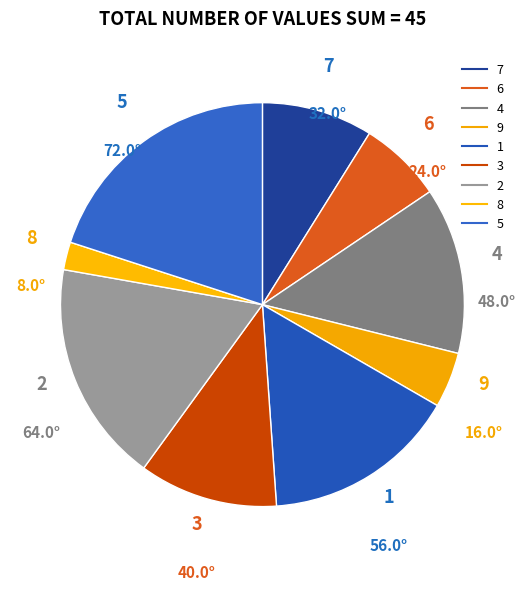

Is there any slice that represents more than half of the pie?

No